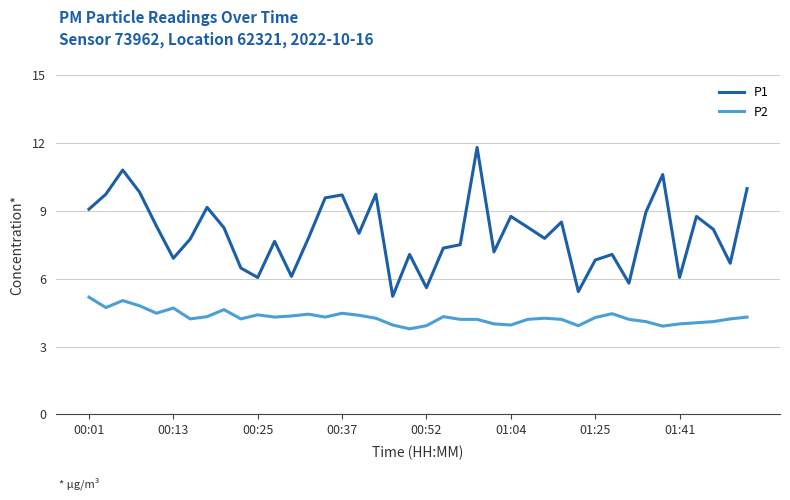

Rank the series by their average value, from lowest to highest.

P2, P1